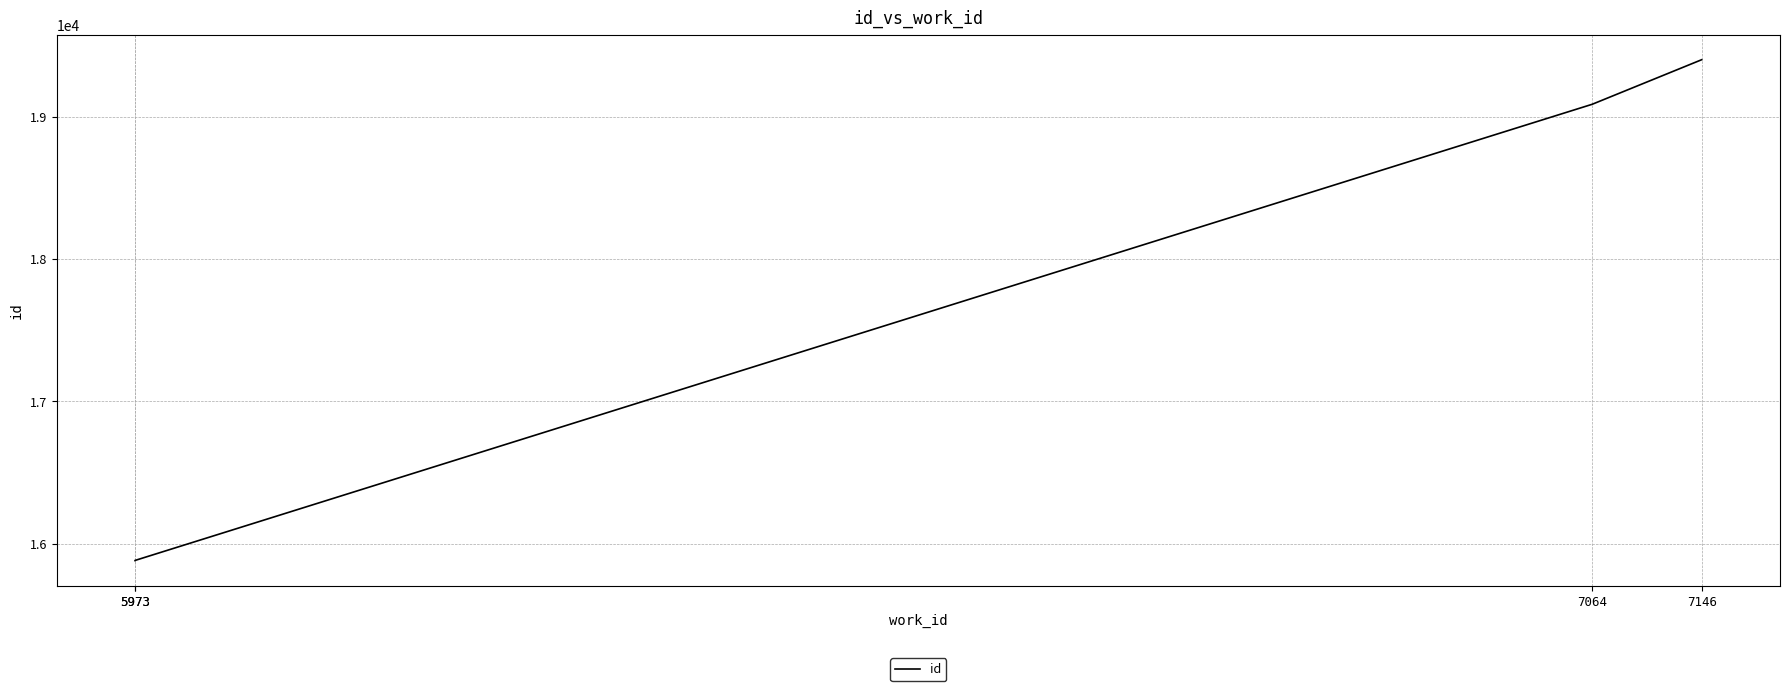

What is the ratio of the value at 7146 to the value at 5973?

1.2